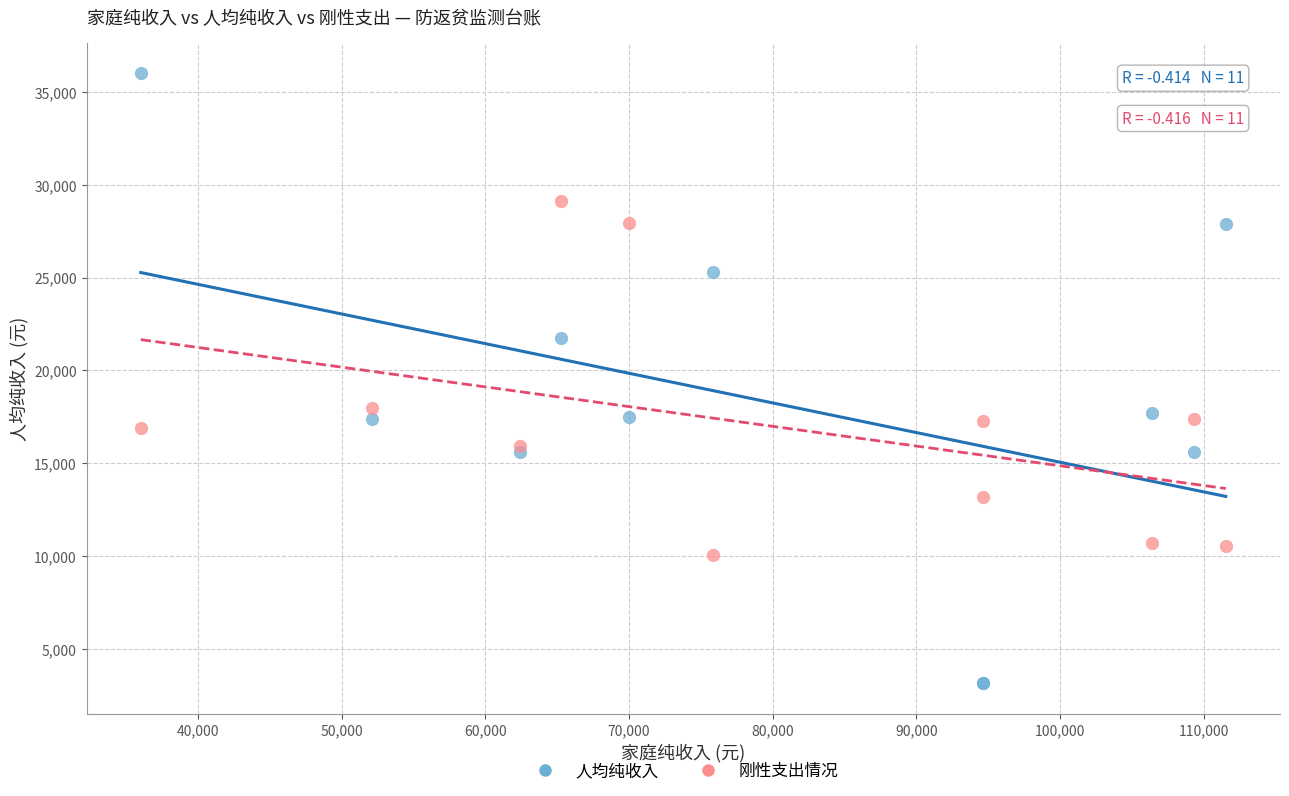

Which series has the widest spread of Y values?

人均纯收入